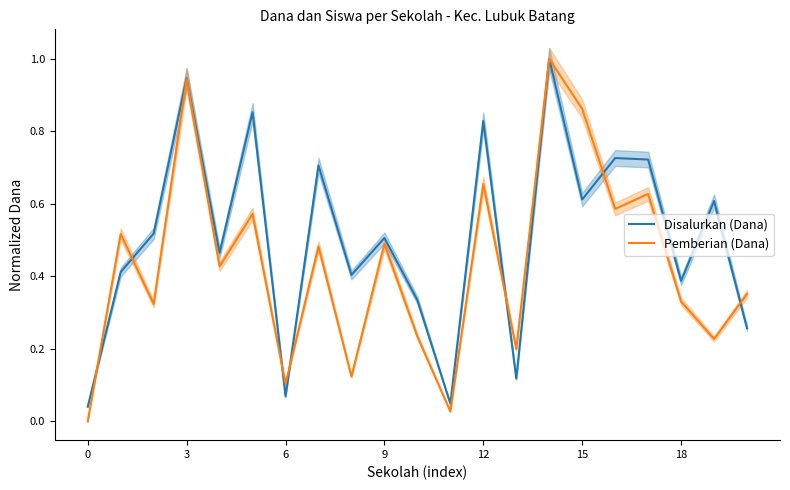

How many intersections are there between Pemberian (Dana) and Disalurkan (Dana)?

7